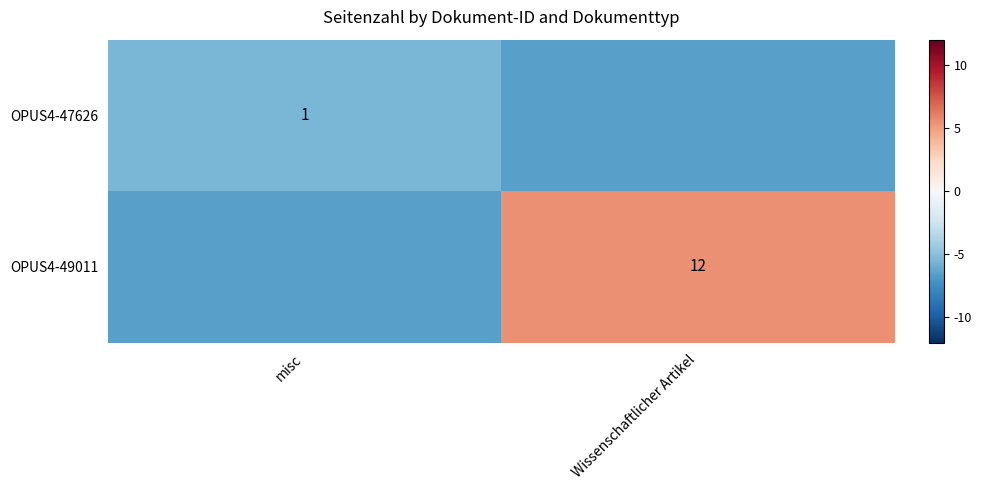

Is the value of OPUS4-49011 at misc greater than the value of OPUS4-47626 at misc?

No